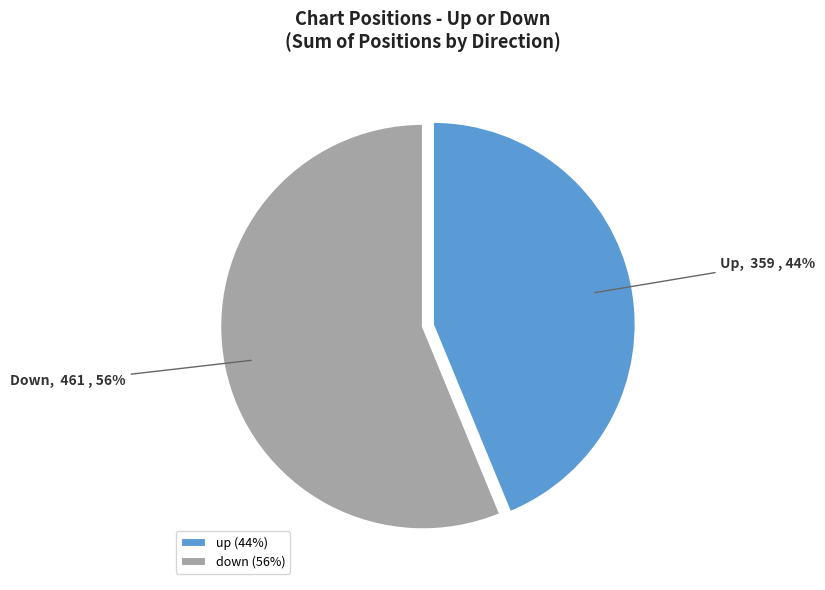

To the nearest percent, what is the difference between the down and up slice percentages?

12%